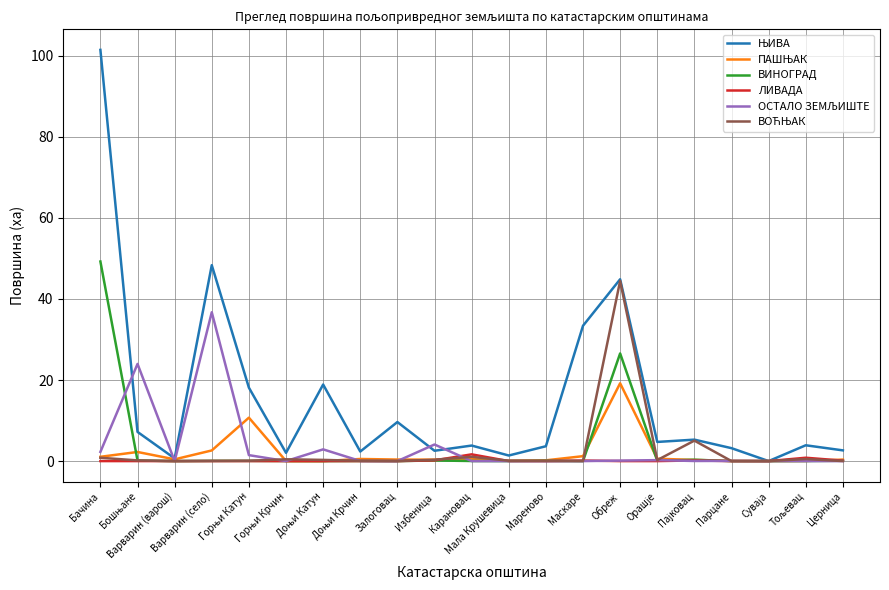

What is the greatest value displayed?

101.4